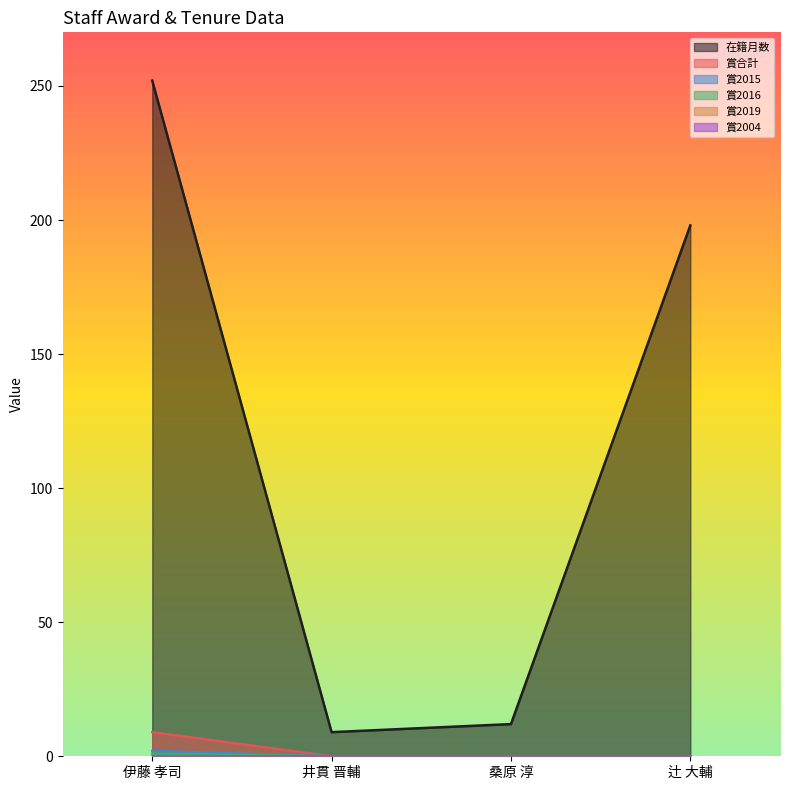

True or false: 在籍月数 and 賞合計 intersect in this chart.

False